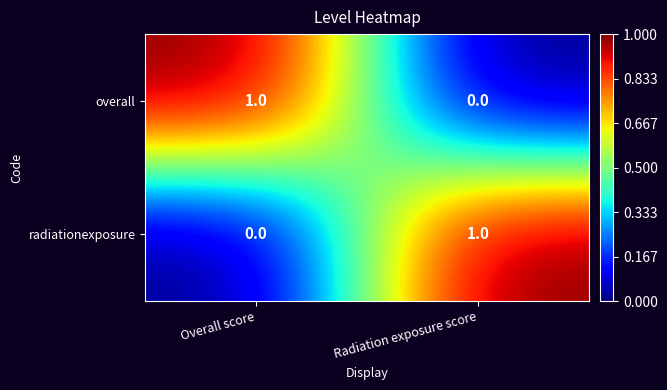

Which category has the lowest value in the radiationexposure series?

Overall score